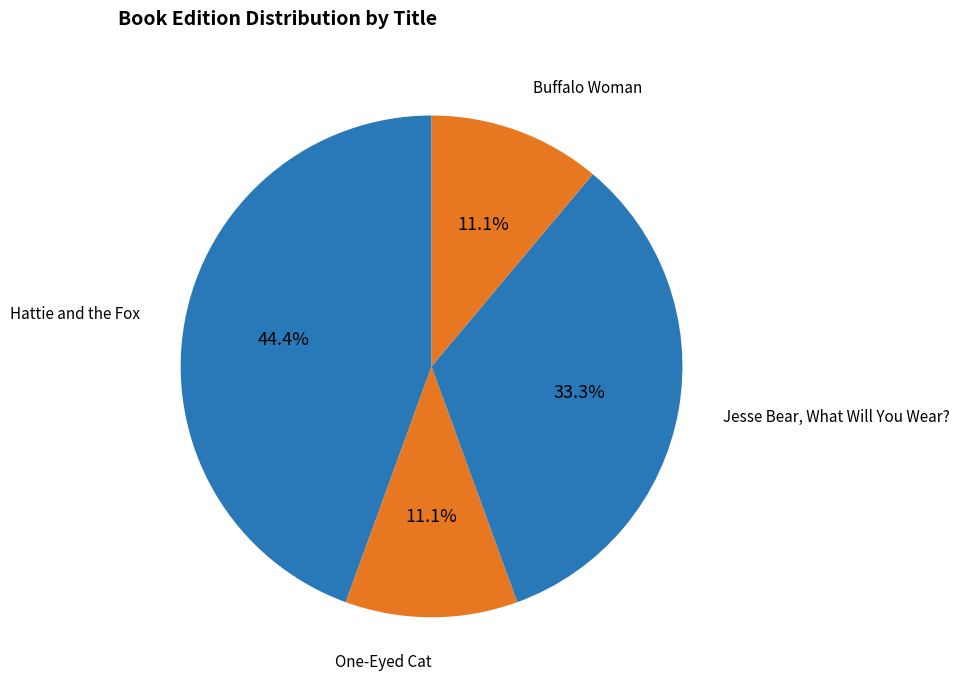

Is One-Eyed Cat the majority of the pie?

No